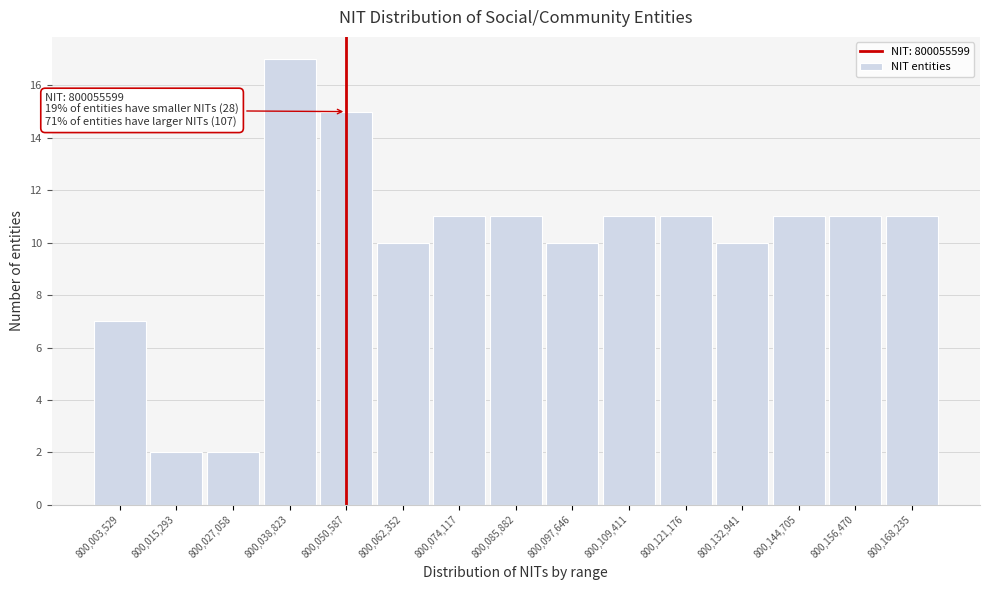

Reading left to right, what are all the values shown in this chart?

800,003,529=7	800,015,293=2	800,027,058=2	800,038,823=17	800,050,587=15	800,062,352=10	800,074,117=11	800,085,882=11	800,097,646=10	800,109,411=11	800,121,176=11	800,132,941=10	800,144,705=11	800,156,470=11	800,168,235=11